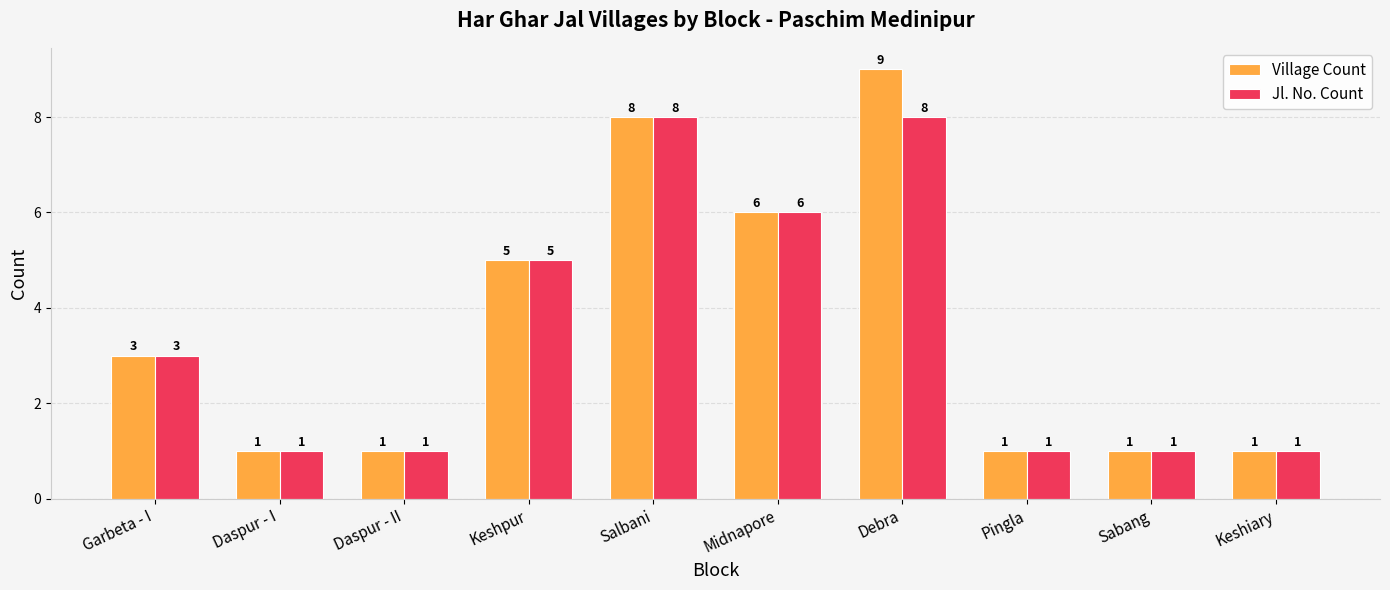

Count the Village Count values in the range 1 to 6.

8